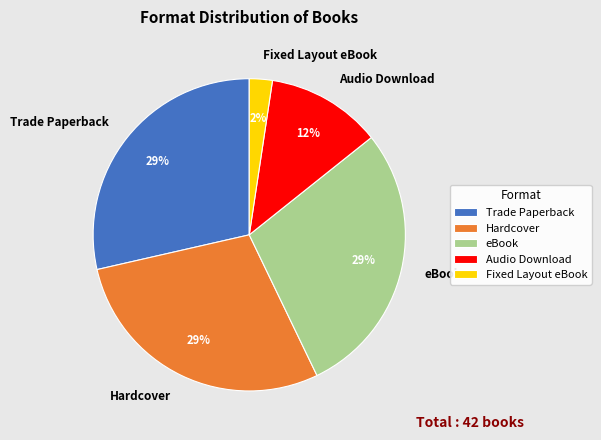

The Trade Paperback slice represents 29% of the pie. True or false?

True